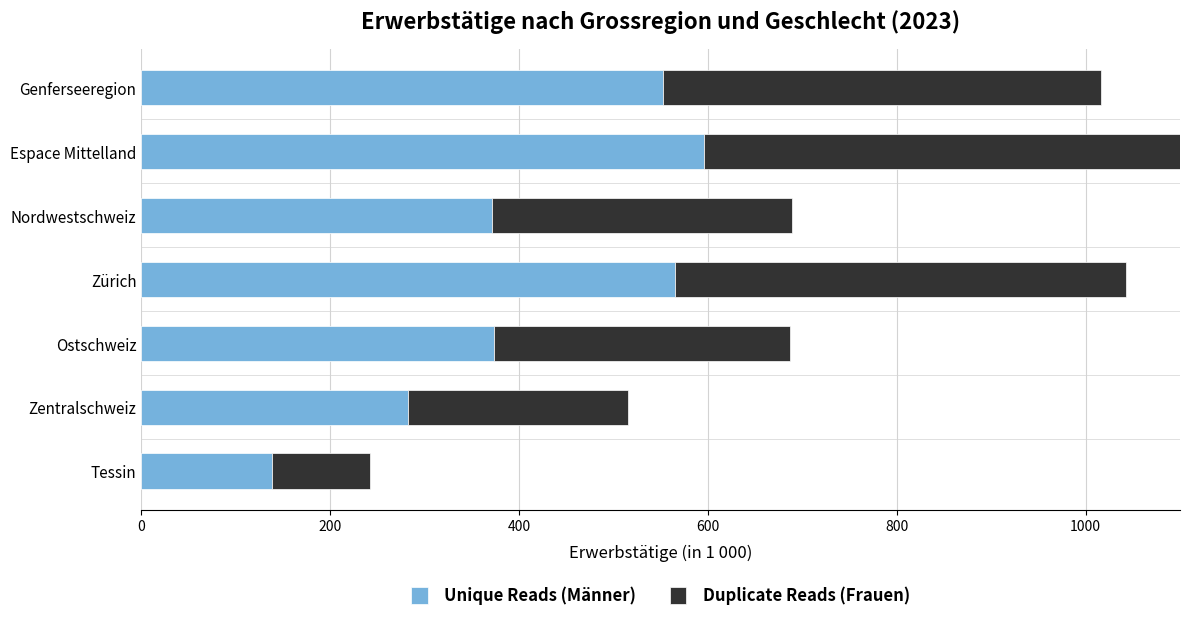

At which label does Unique Reads (Männer) reach its minimum?

Tessin